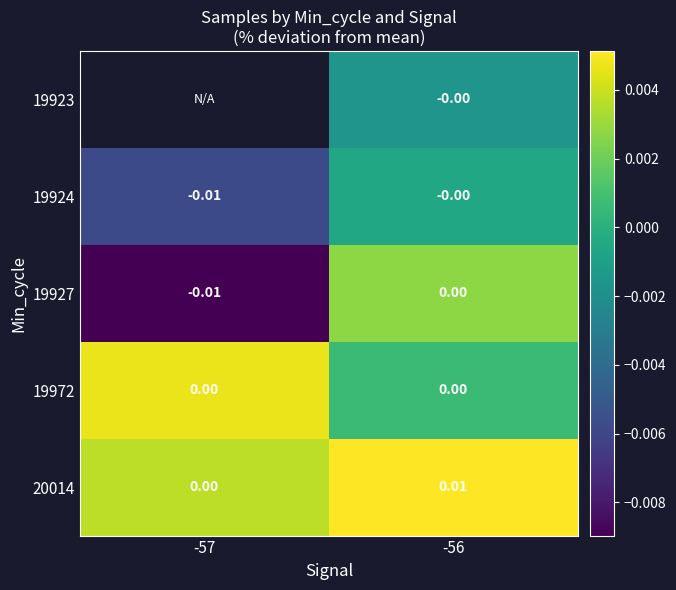

Is the value of 19924 at -56 greater than the value of 19927 at -57?

Yes